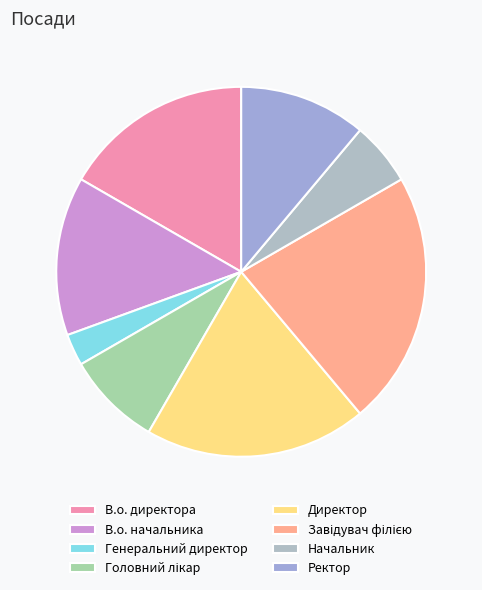

Which has a higher value, Директор or В.о. начальника?

Директор